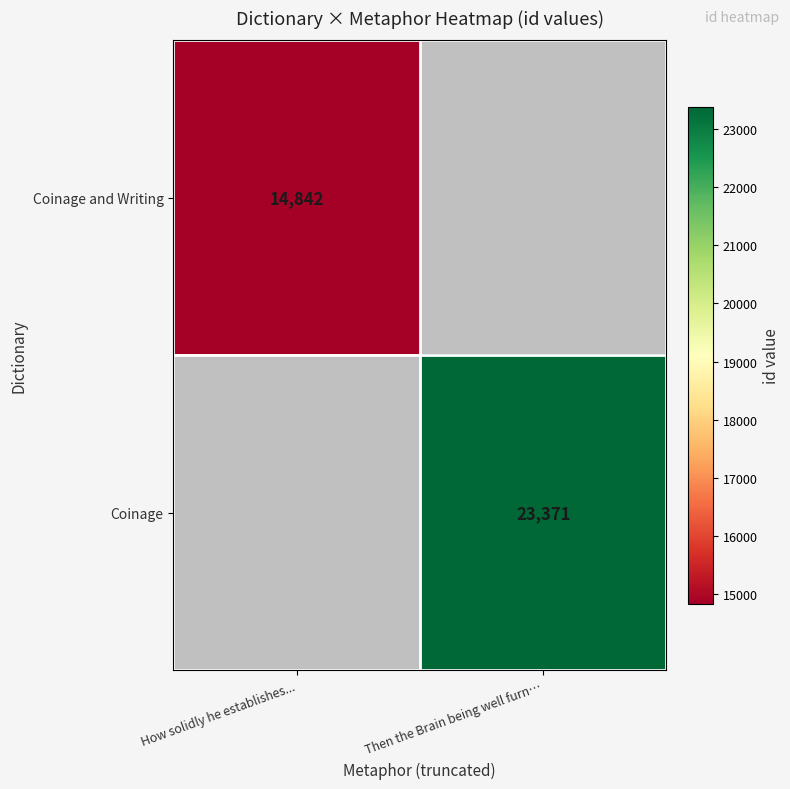

The value of Coinage at Then the Brain being well furn… is 10834. True or false?

False